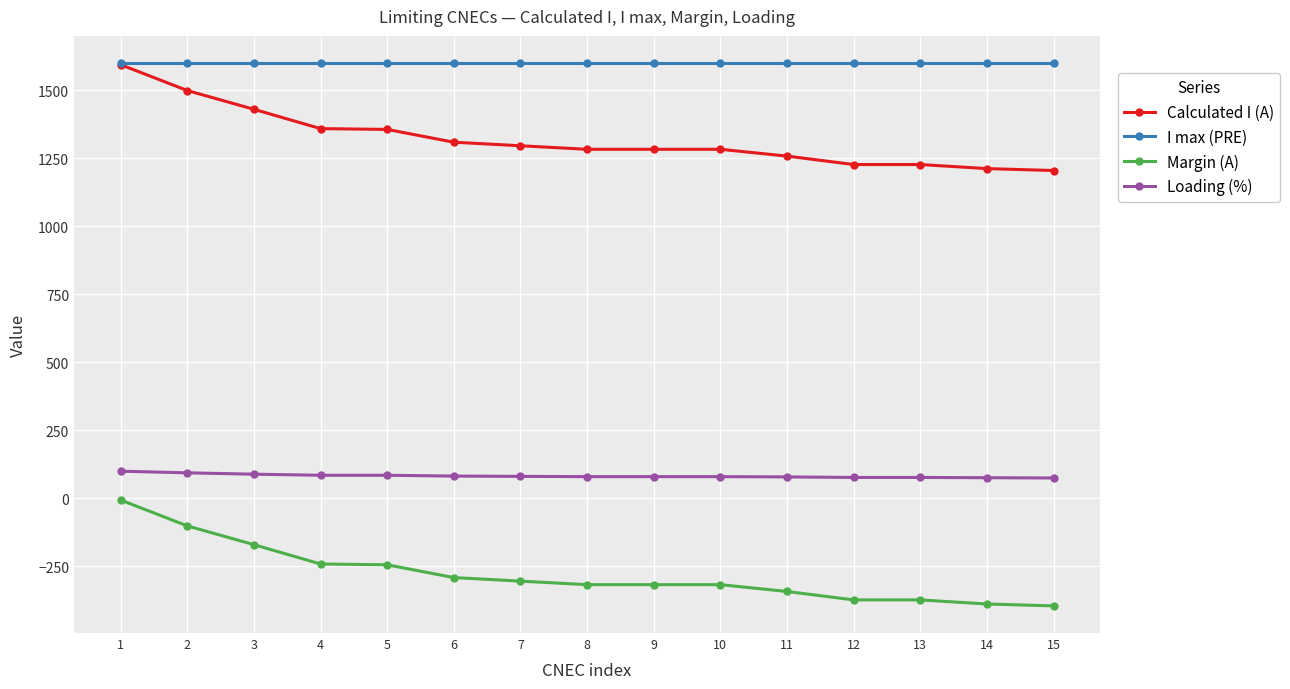

True or false: I max (PRE) and Margin (A) cross at least once.

False